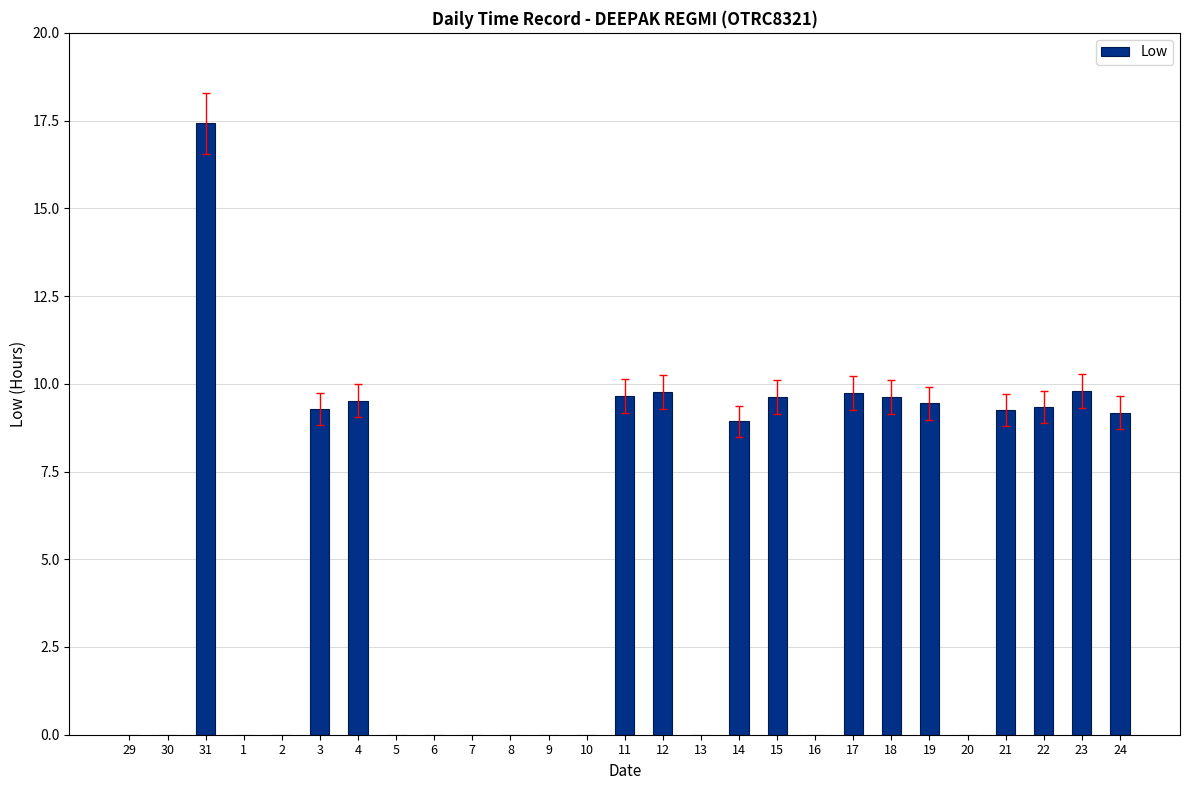

At which category does the chart reach its peak across all series?

31